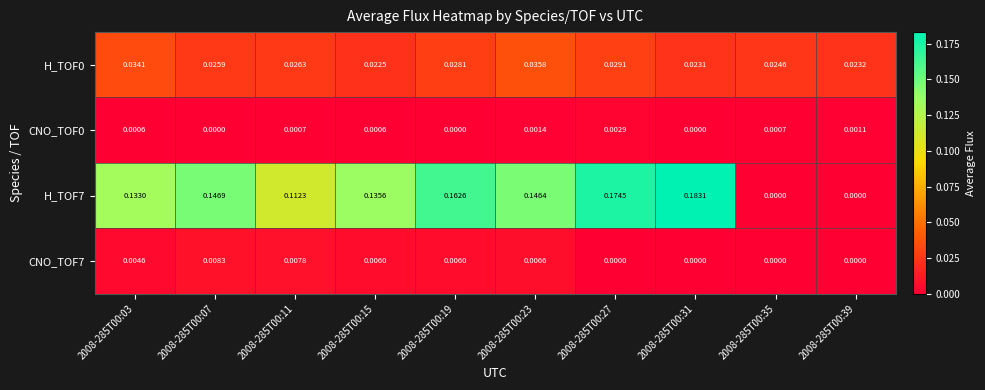

Which series has the largest total across all categories?

H_TOF7